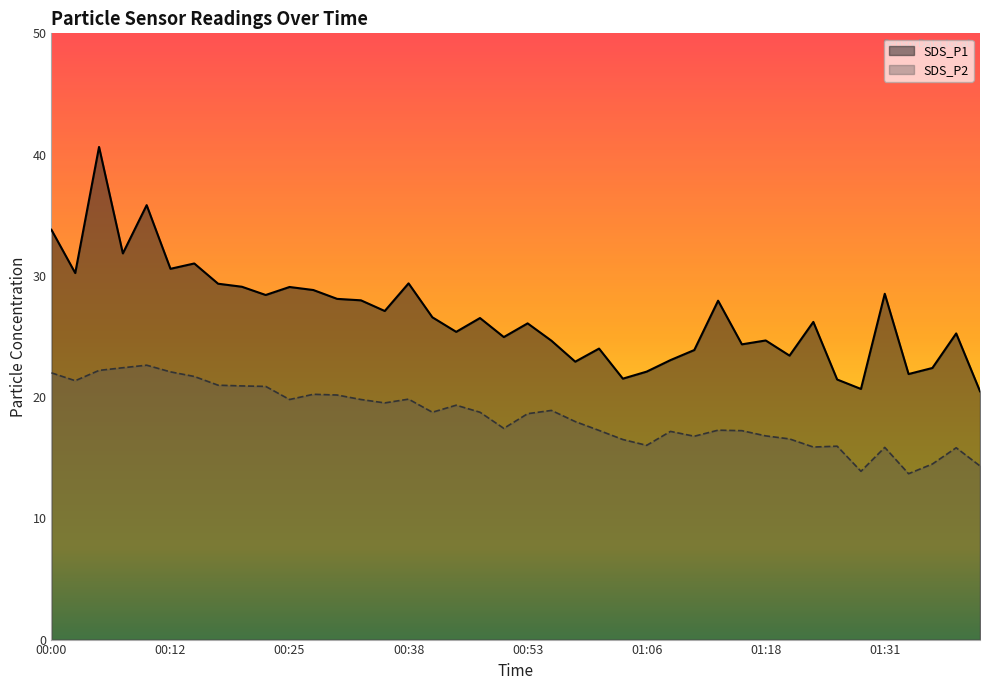

Rank the categories by SDS_P2 value from highest to lowest.

00:10, 00:08, 00:05, 00:12, 00:00, 00:15, 00:03, 00:17, 00:20, 00:23, 00:28, 00:30, 00:38, 00:25, 00:33, 00:35, 00:45, 00:56, 00:40, 00:48, 00:53, 00:58, 00:51, 01:13, 01:01, 01:16, 01:08, 01:18, 01:11, 01:21, 01:03, 01:06, 01:26, 01:23, 01:31, 01:38, 01:36, 01:41, 01:28, 01:33